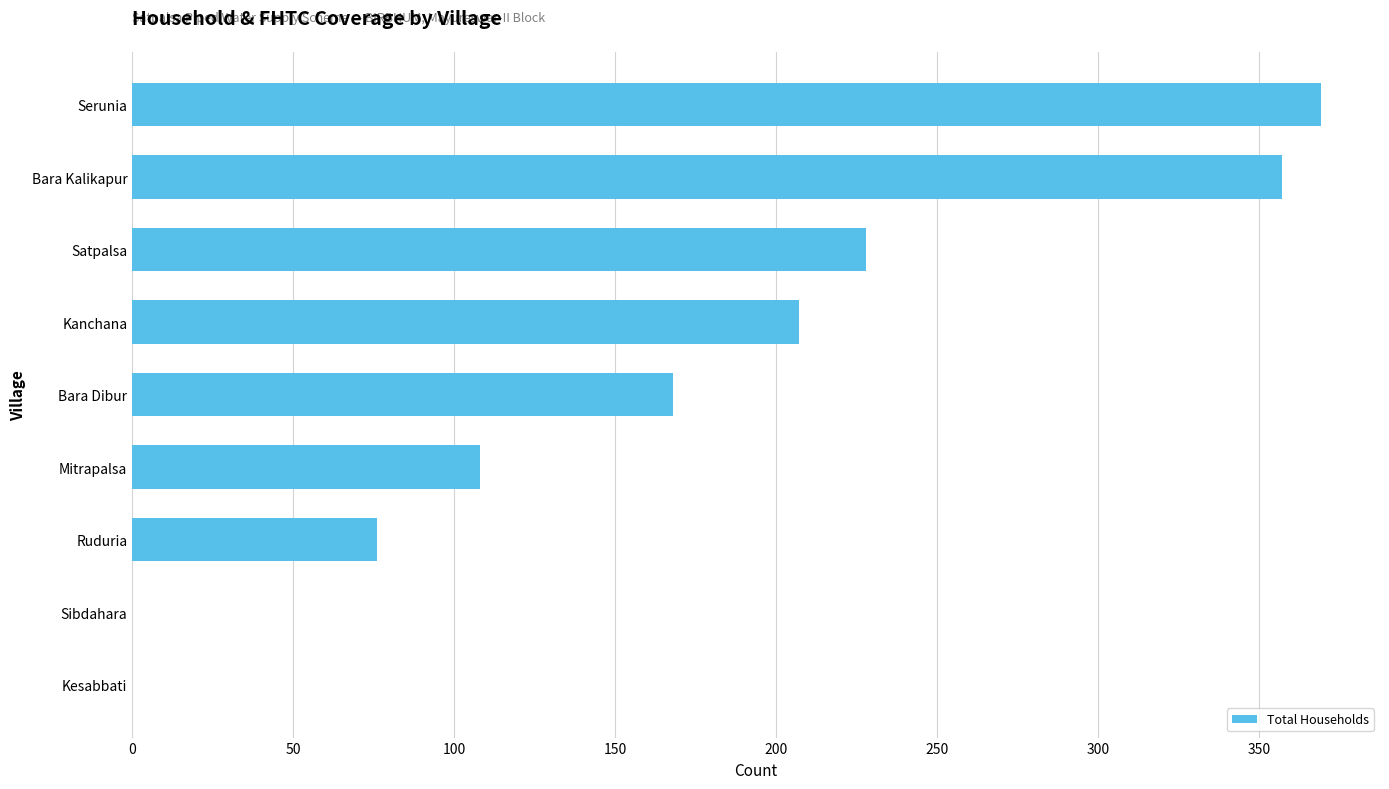

Are the bars grouped side by side (vs. stacked)?

No